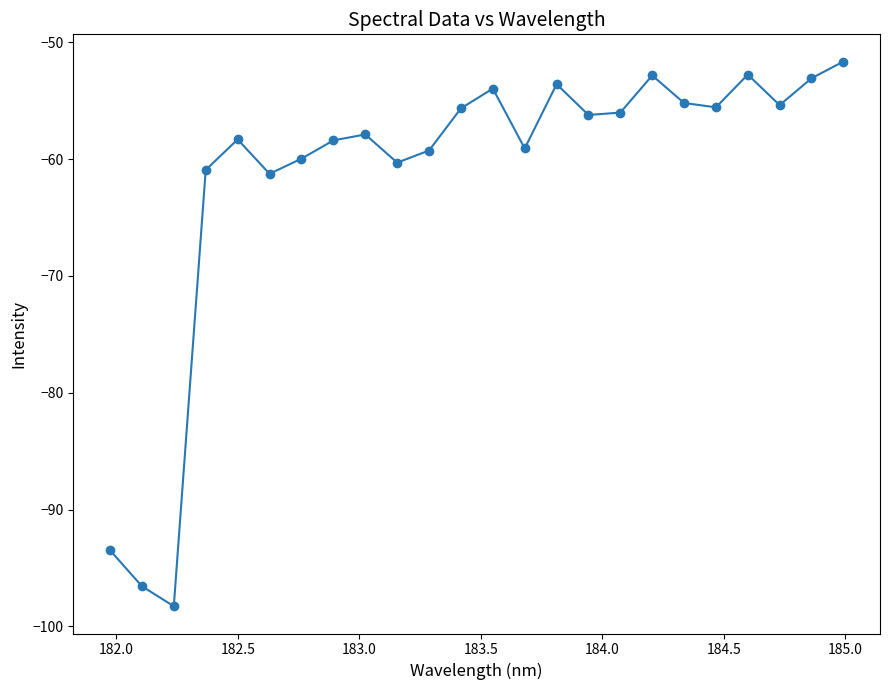

What is the greatest value displayed?

-51.6